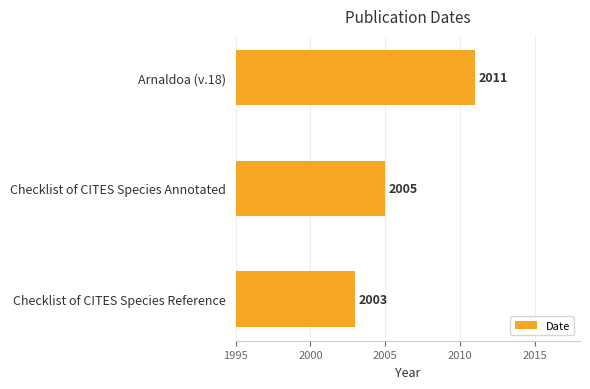

What is the sum of all values?

6019